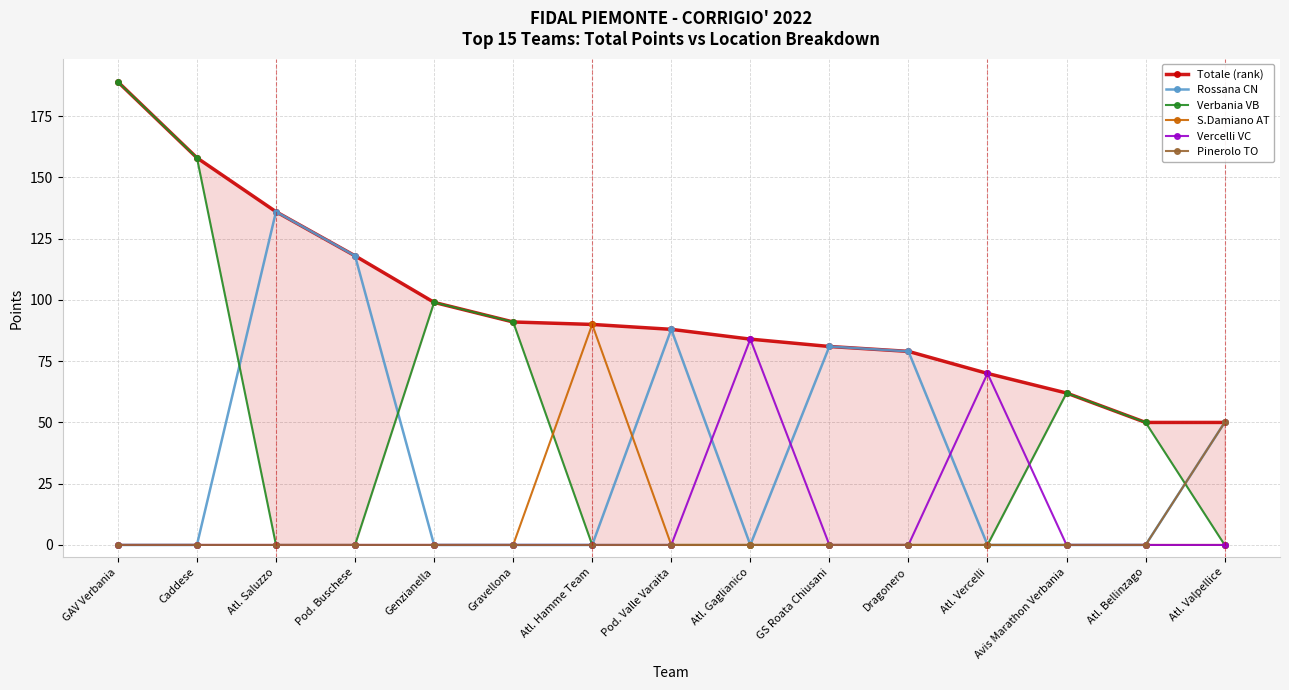

How many data points does each series have?

15